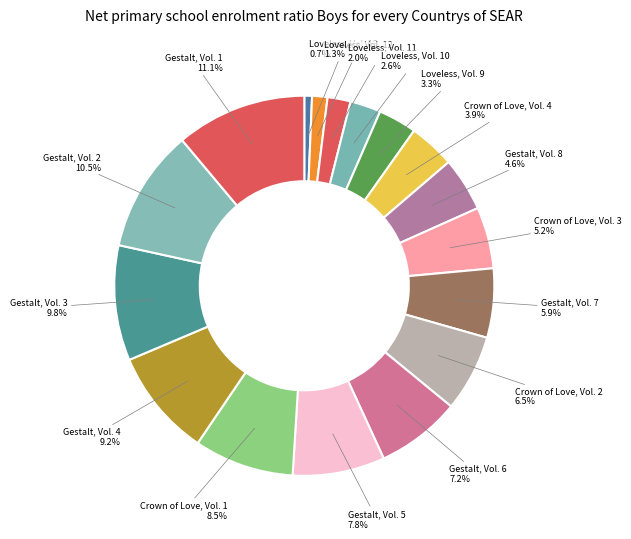

To the nearest percent, what is the difference between the Gestalt, Vol. 4 and Crown of Love, Vol. 2 slice percentages?

3%